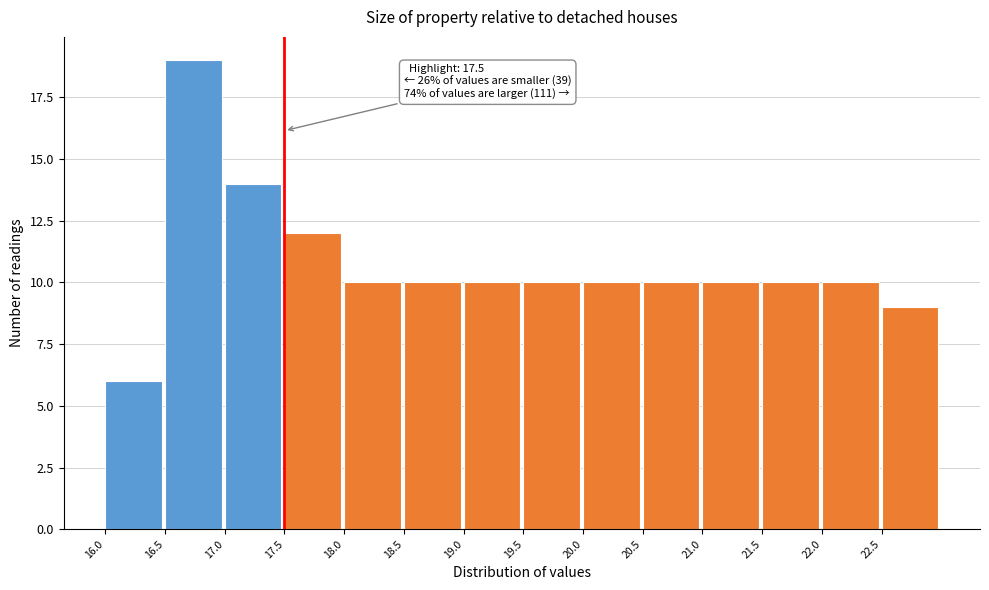

Over which range of the x-axis is the bar tallest?

16.5 to 17.0